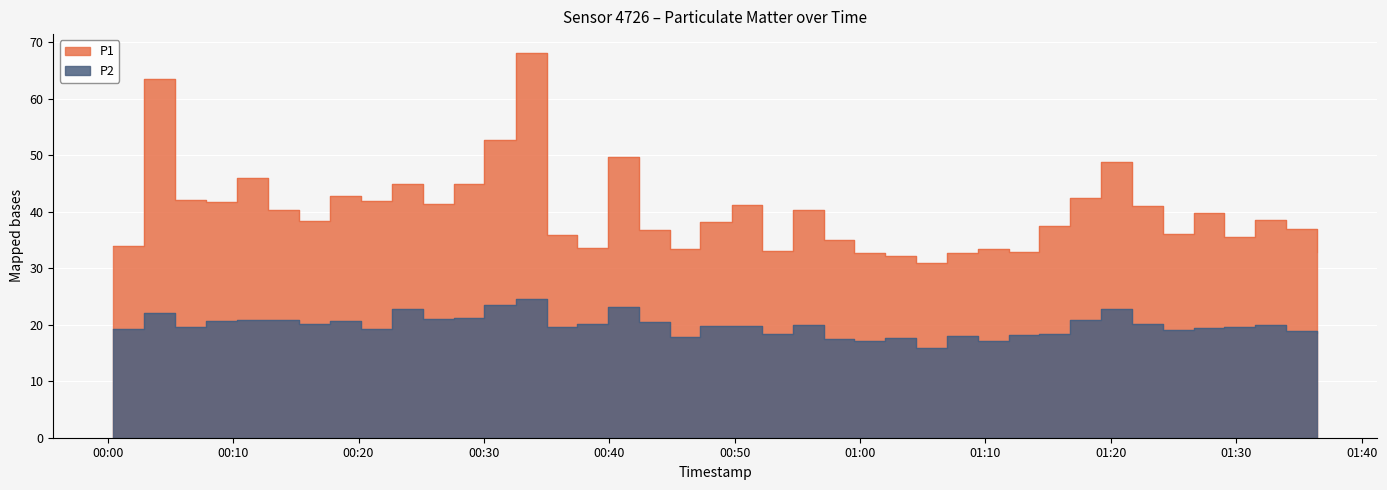

What is the highest value of the P2 series?

24.5